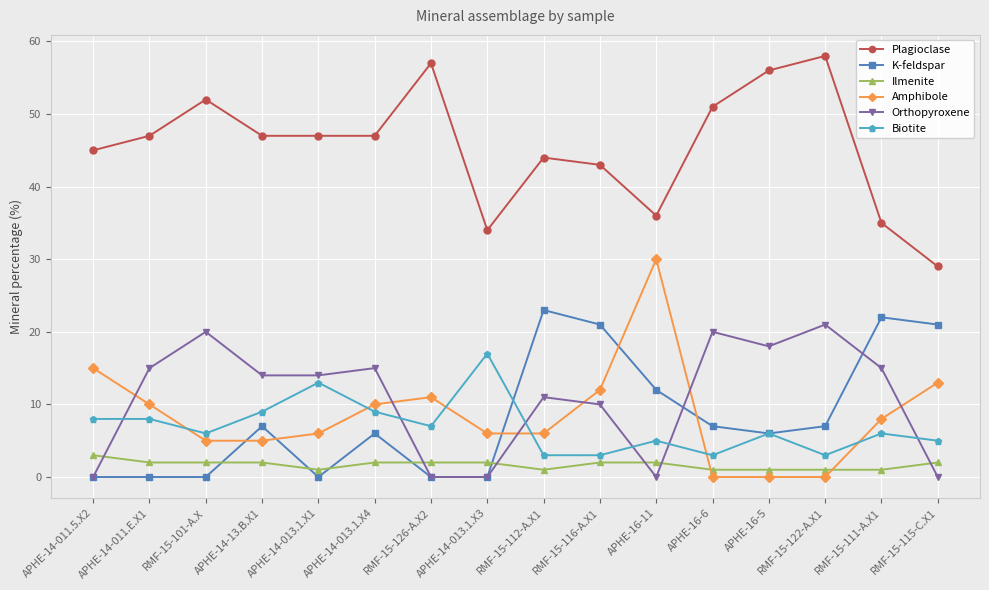

How many lines are shown in the chart?

6